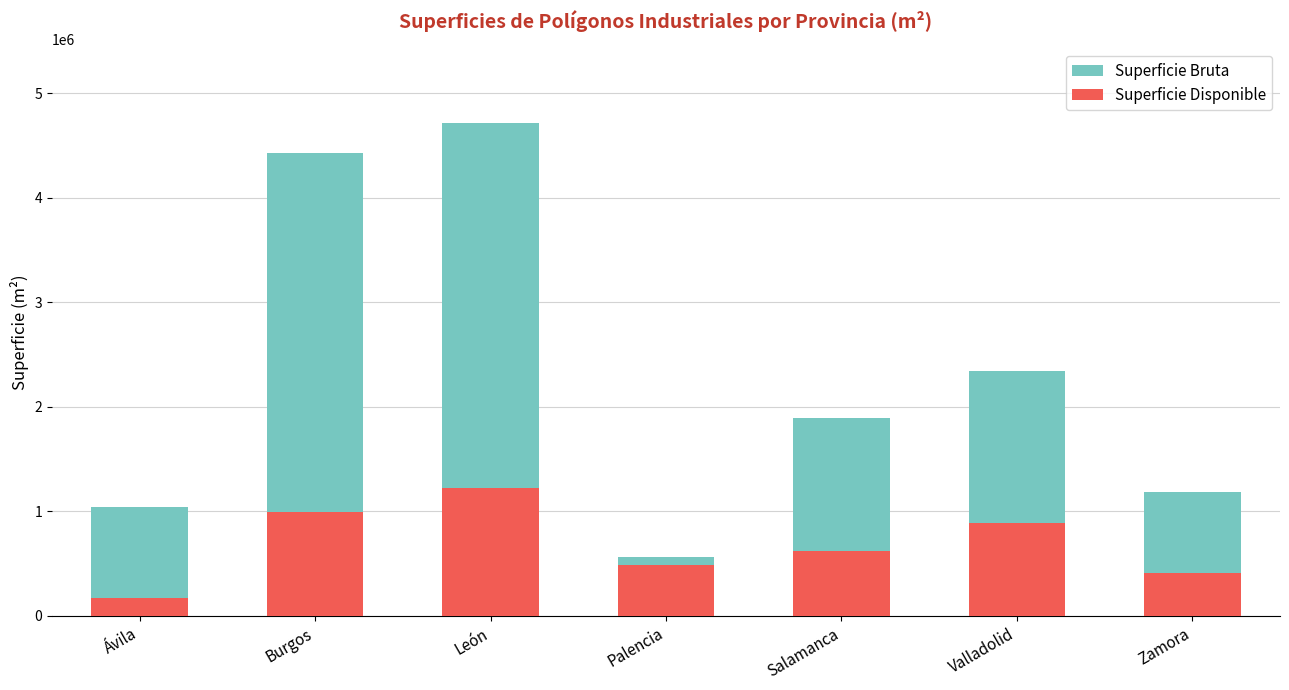

Which series has the largest range (max minus min)?

Superficie Bruta